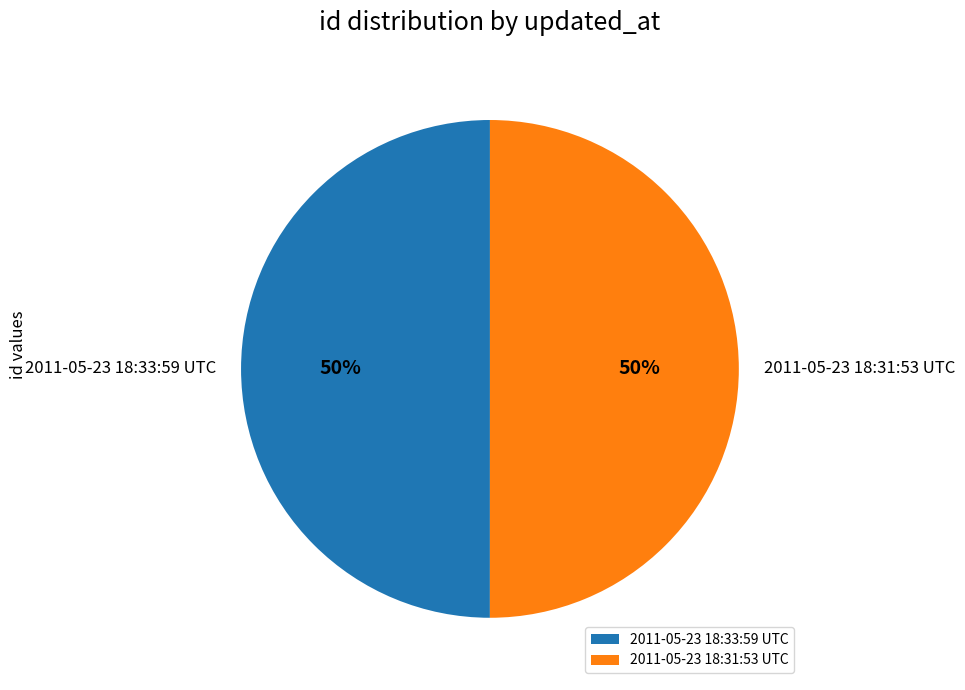

The 2011-05-23 18:33:59 UTC slice represents 35% of the pie. True or false?

False